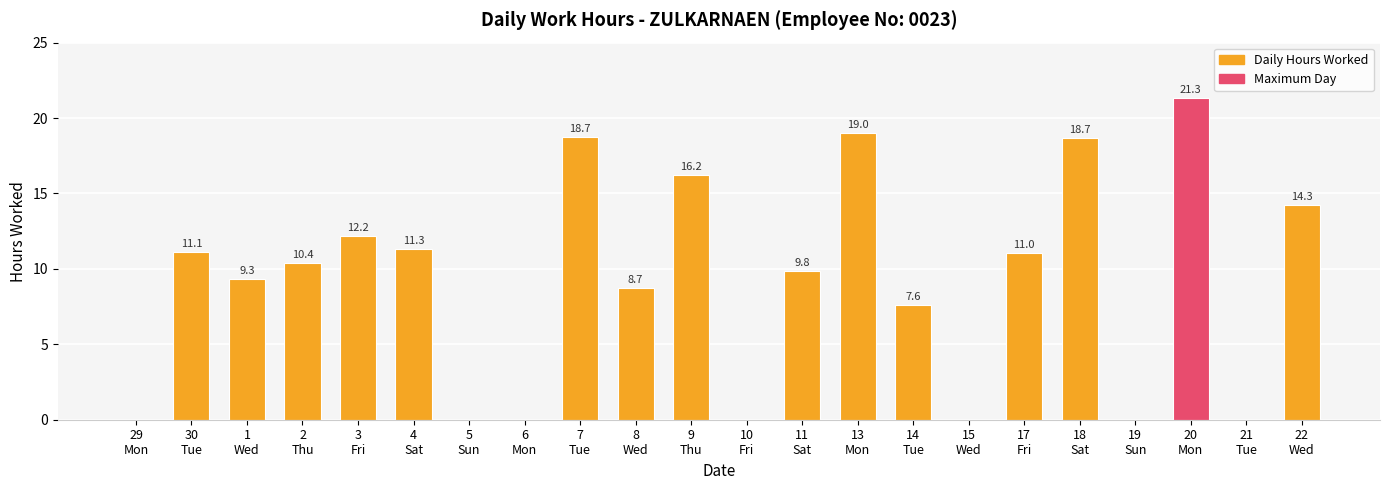

What is the sum of all values?

199.8